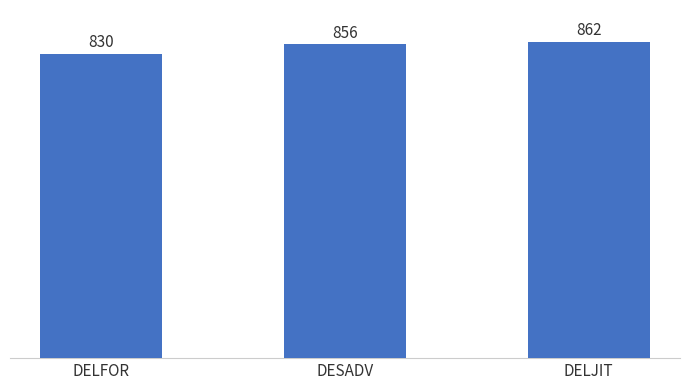

True or false: the data shows 1344 at DELFOR.

False